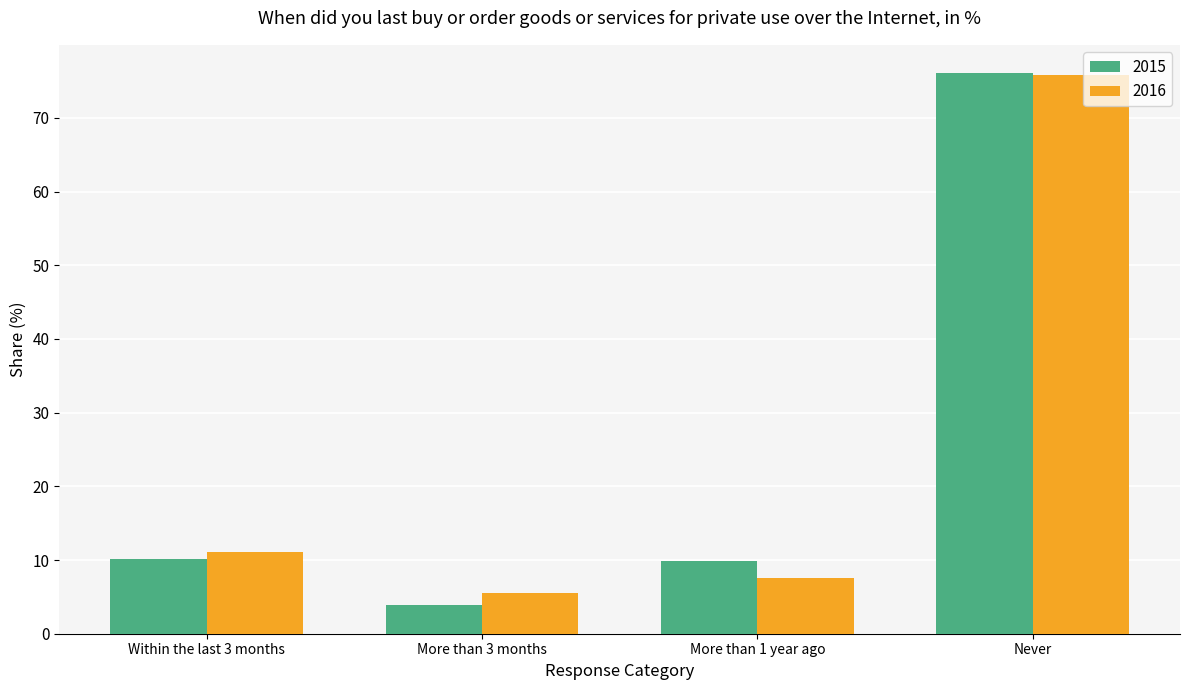

What is the label of the 2nd bar from the right?

More than 1 year ago